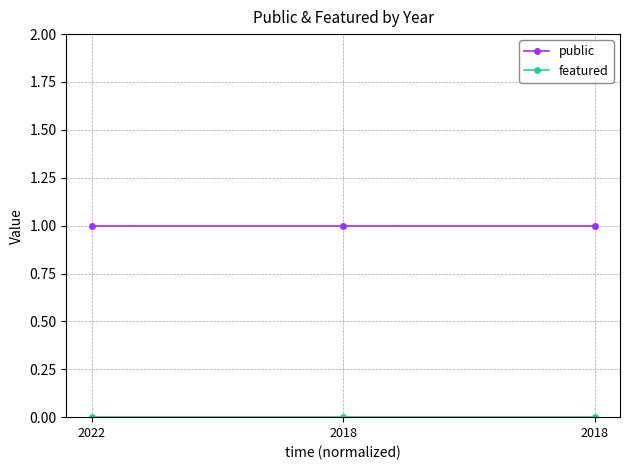

Count the number of categories in the chart.

3